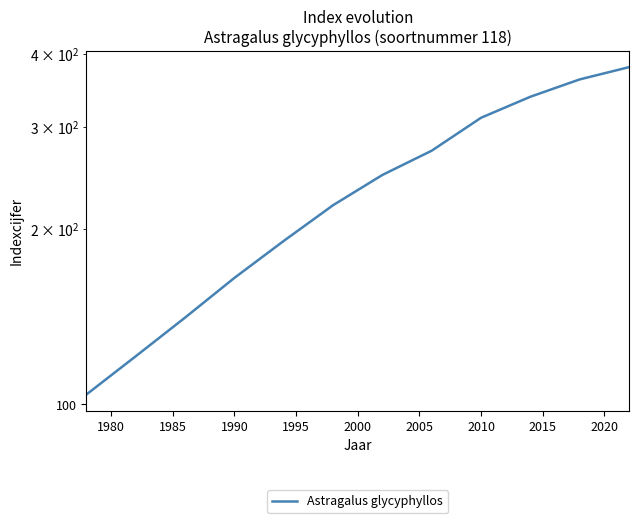

Is it true that the value at 2005 is 417?

False